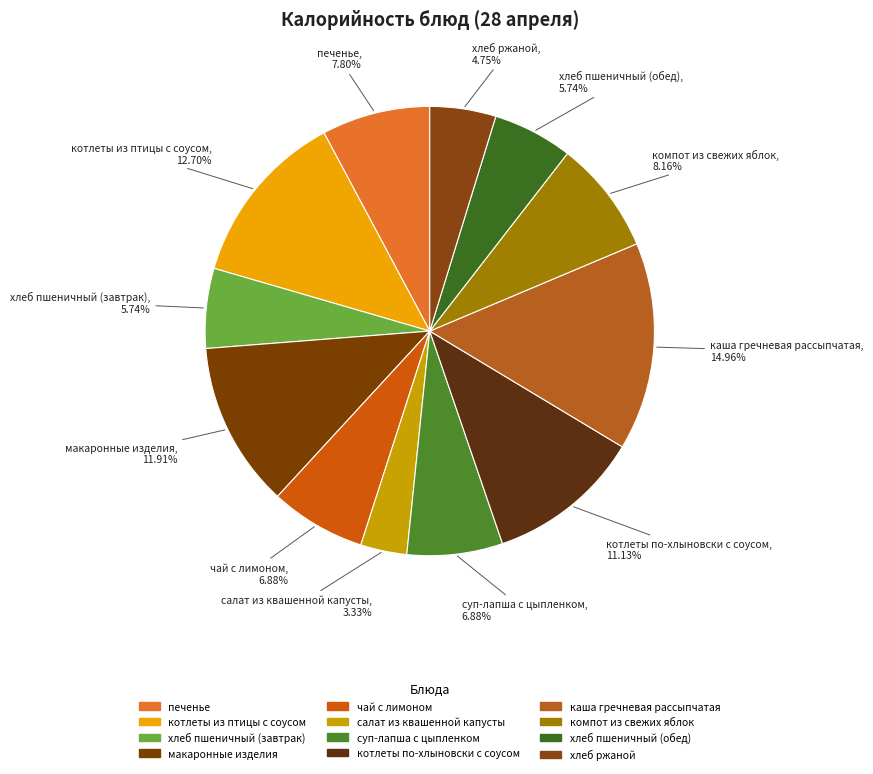

What portion of the pie excludes котлеты по-хлыновски с соусом?

88.9%